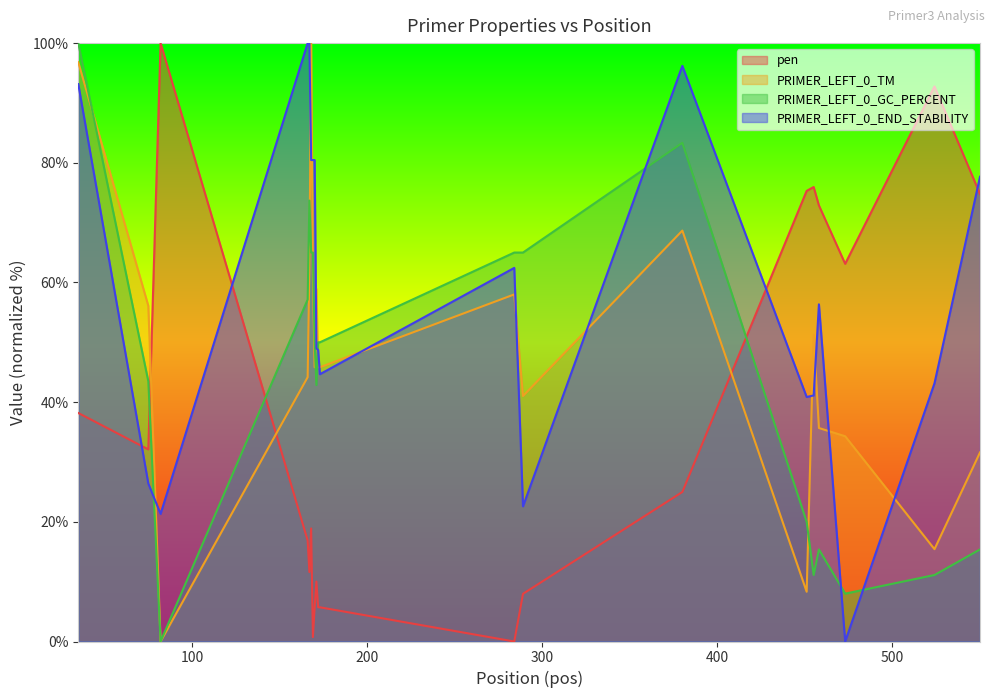

Which series has the widest spread of values?

pen